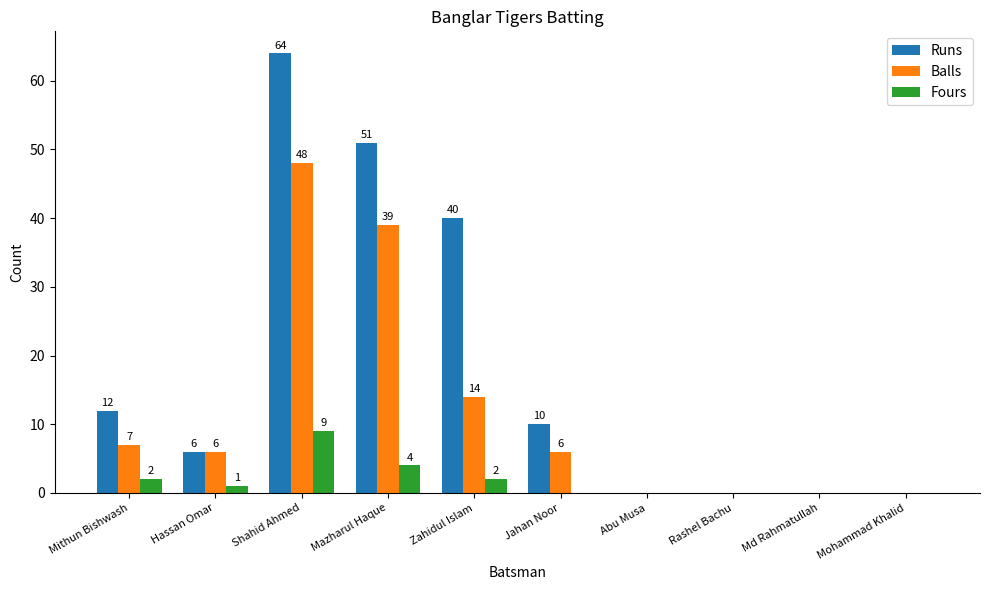

How many positive values does the Fours series have?

5